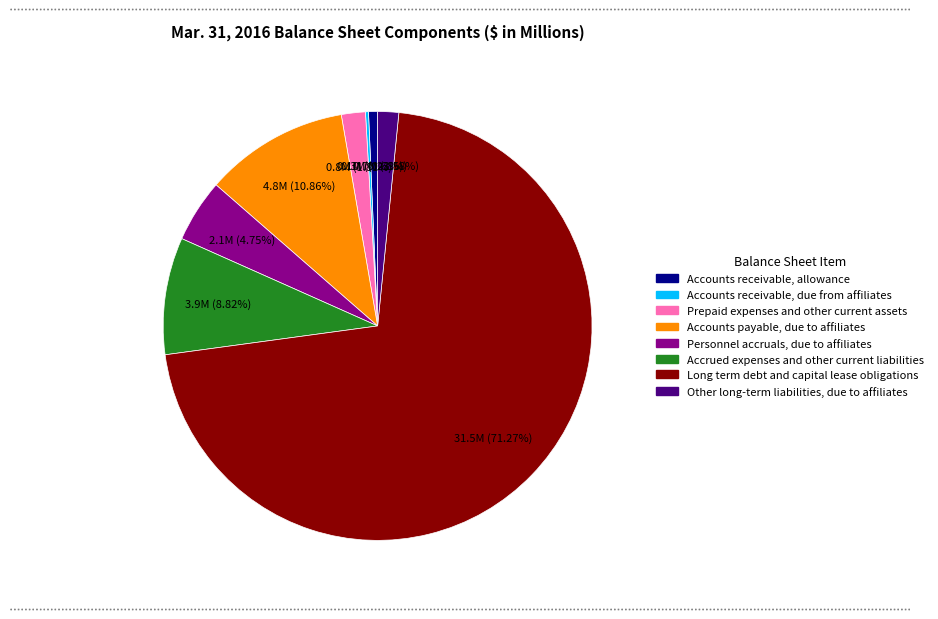

Which slice is the largest?

Long term debt and capital lease obligations